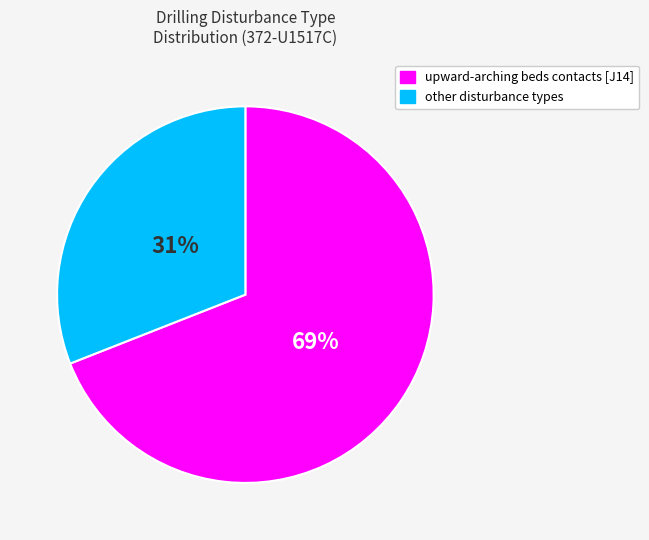

To the nearest percent, what is the difference between the largest and smallest slice percentages?

38%